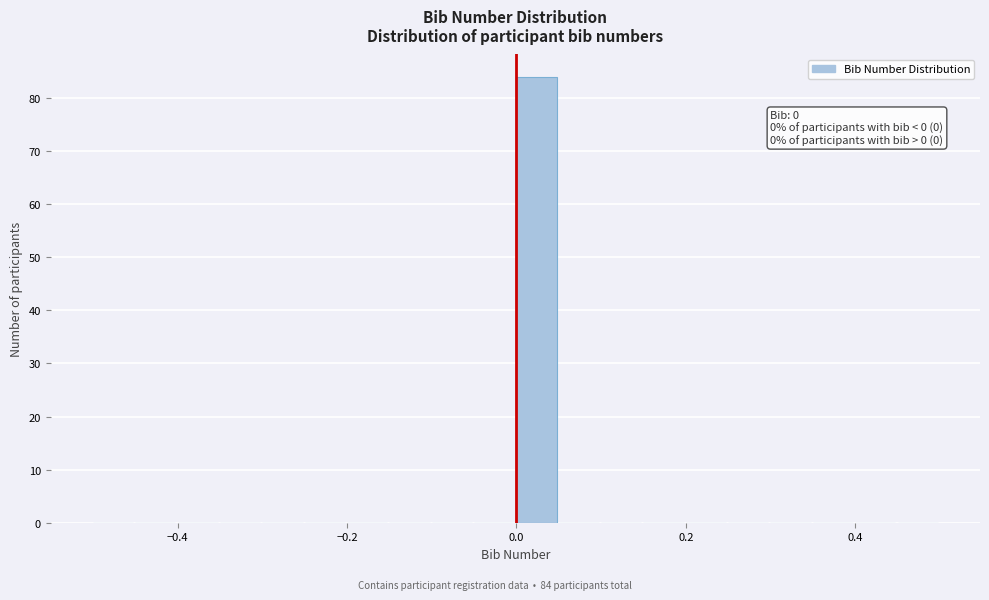

Read against the x-axis, roughly where is the centre of the tallest bar?

0.02